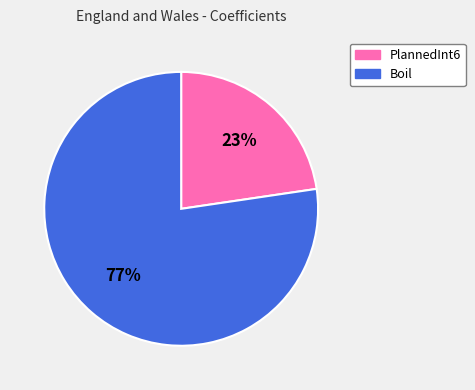

To the nearest percent, what is the average slice percentage?

50%